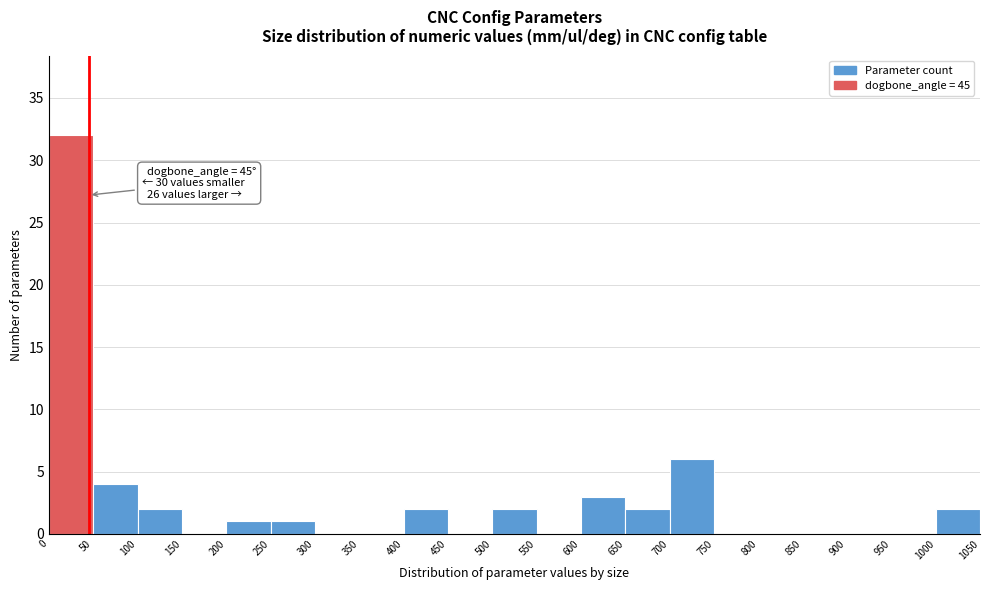

Which range on the x-axis has the tallest bar?

0 to 50